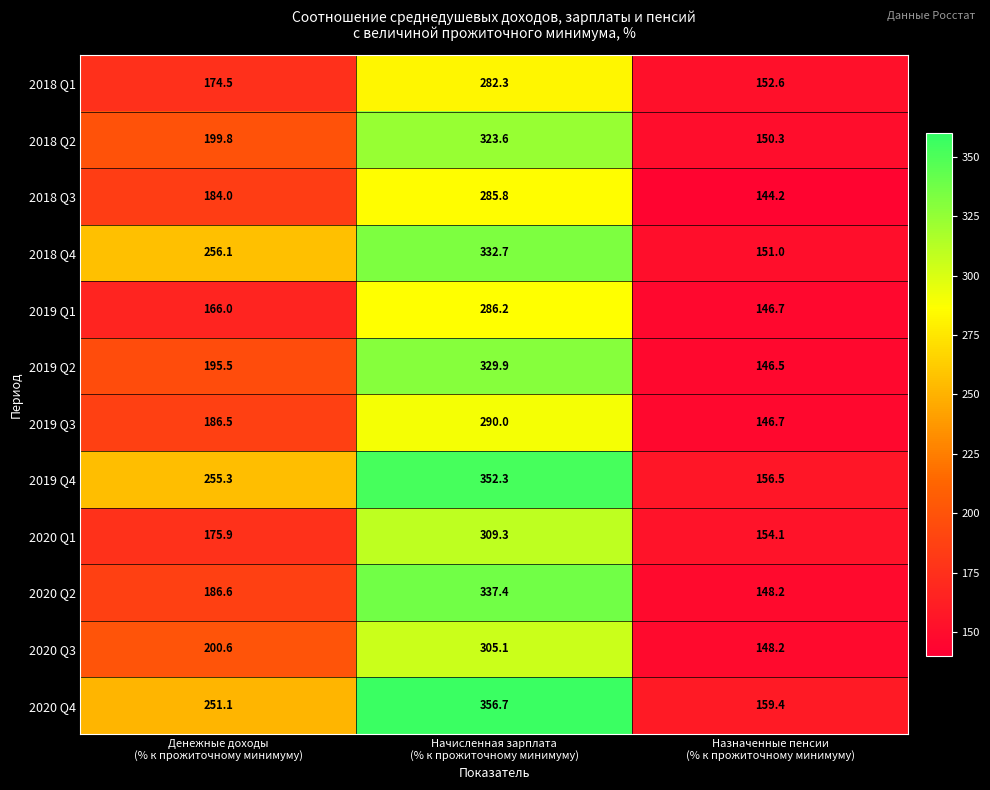

What is the difference between the highest and lowest values at Назначенные пенсии
(% к прожиточному минимуму)?

15.2